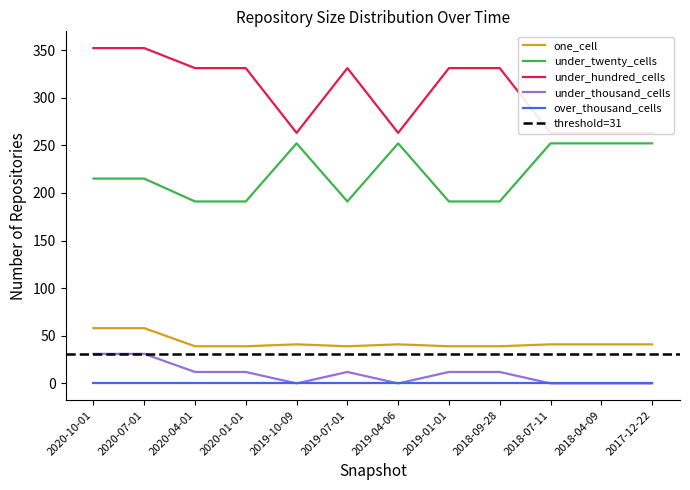

What position from the right is 2020-04-01?

10